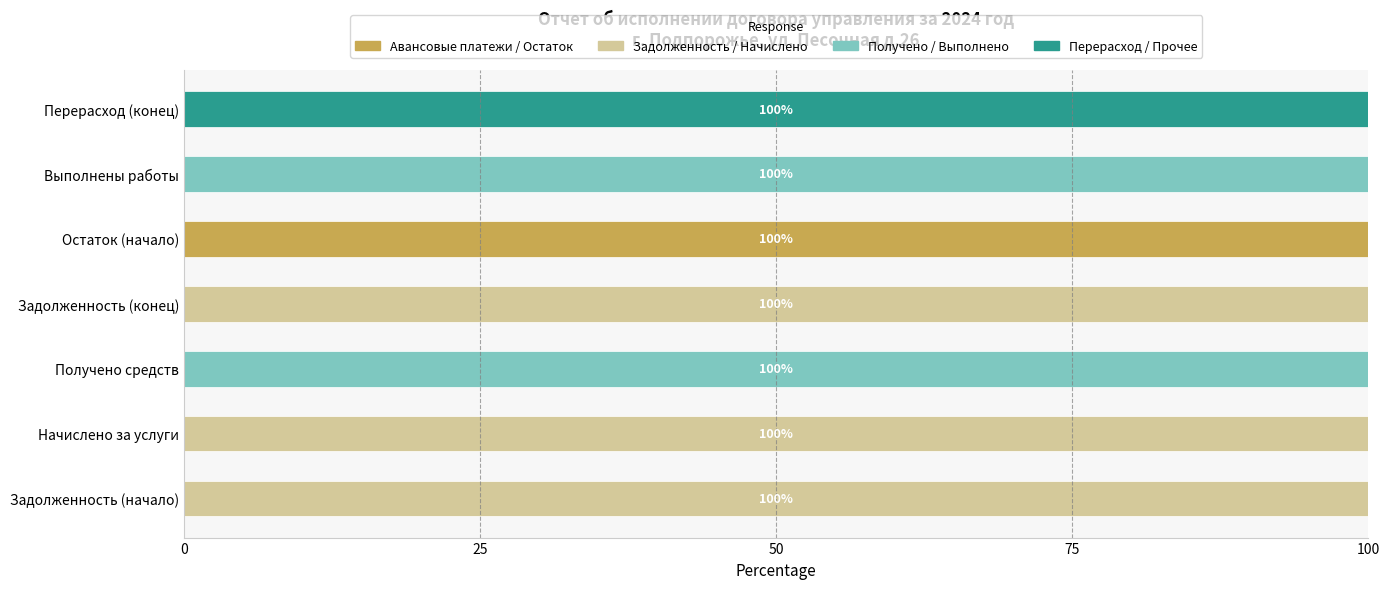

Which category has the highest value in the Авансовые платежи / Остаток series?

Остаток (начало)